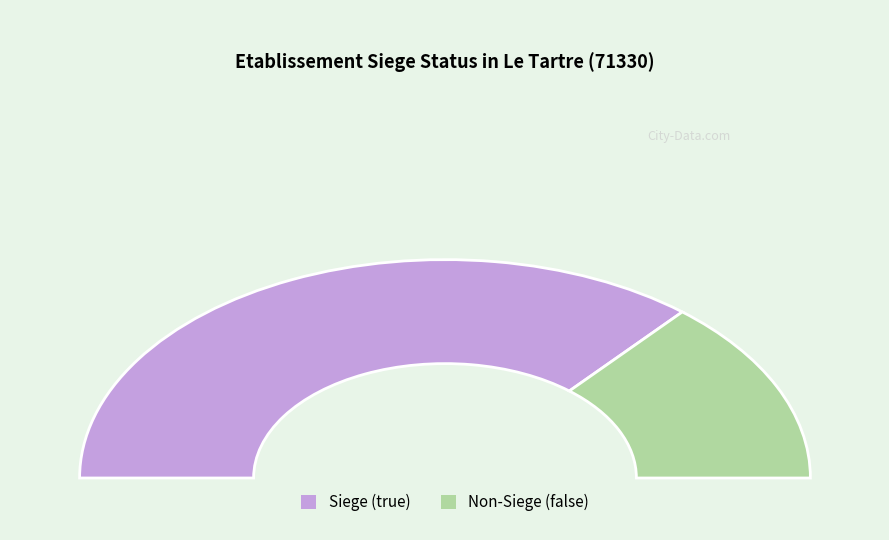

What is the change in value from true to false?

-18